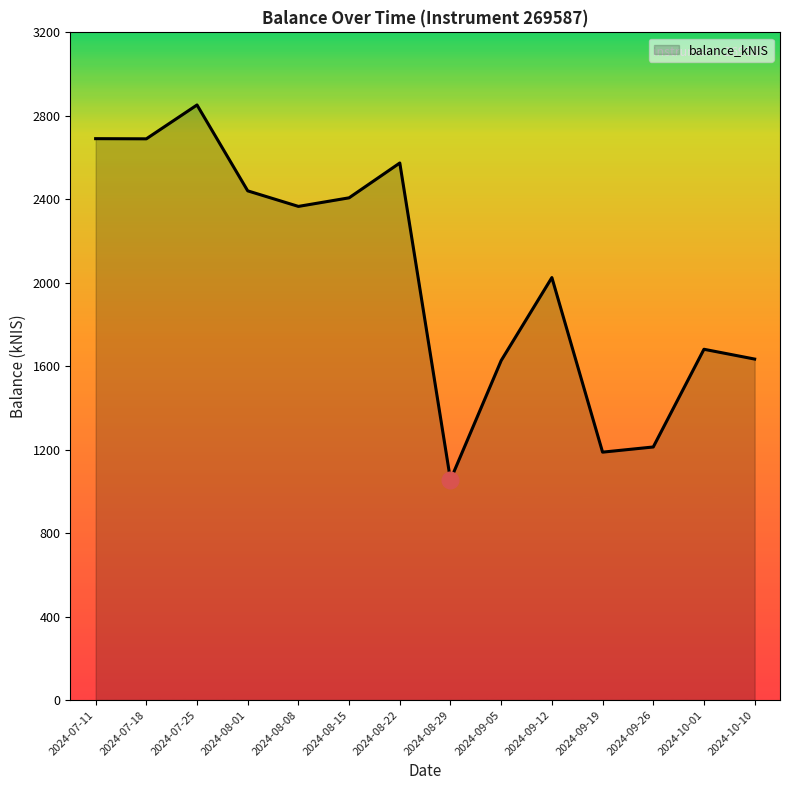

What is the difference between the values at 2024-09-26 and 2024-07-11?

1477.8